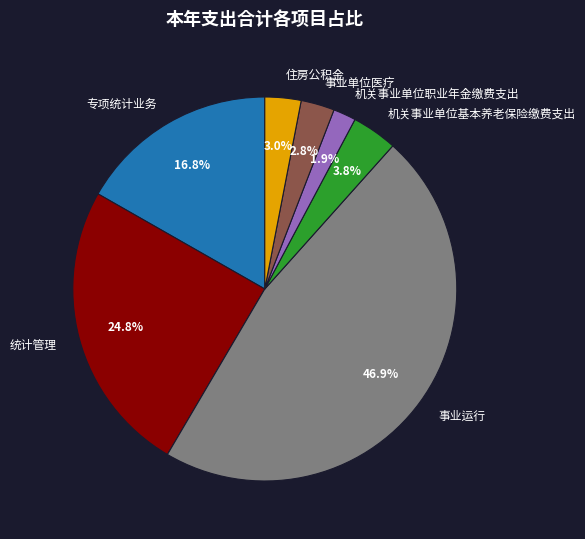

Does 事业运行 account for over 50% of the chart?

No